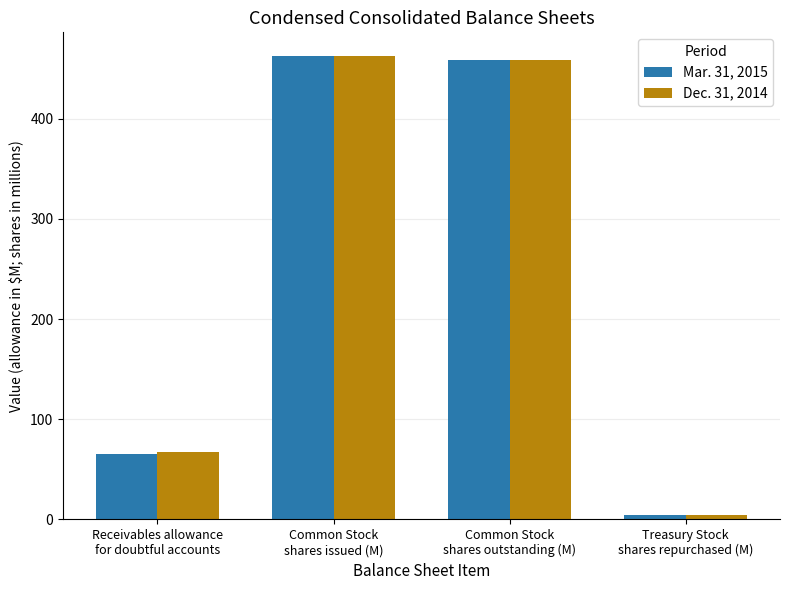

How many bars are there in total?

8